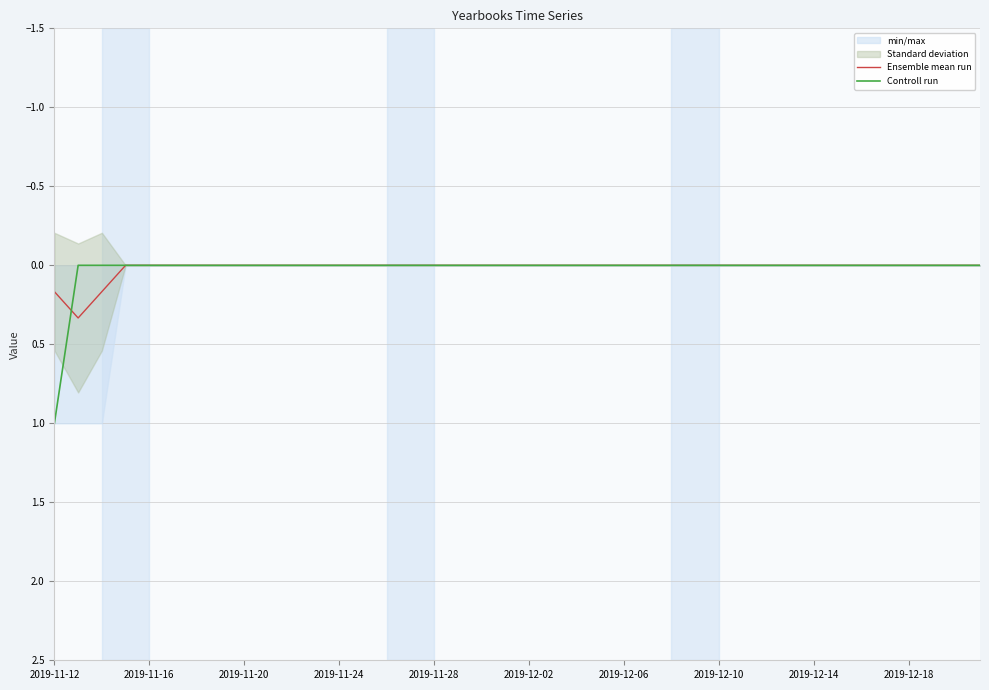

What is the highest value of the Ensemble mean run series?

0.3